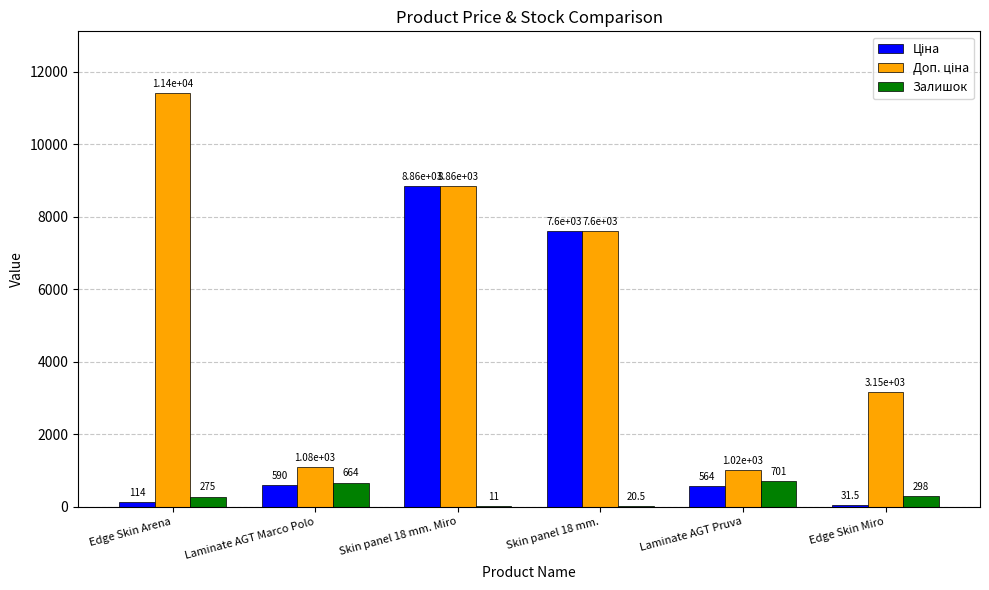

Count the number of data series in this chart.

3